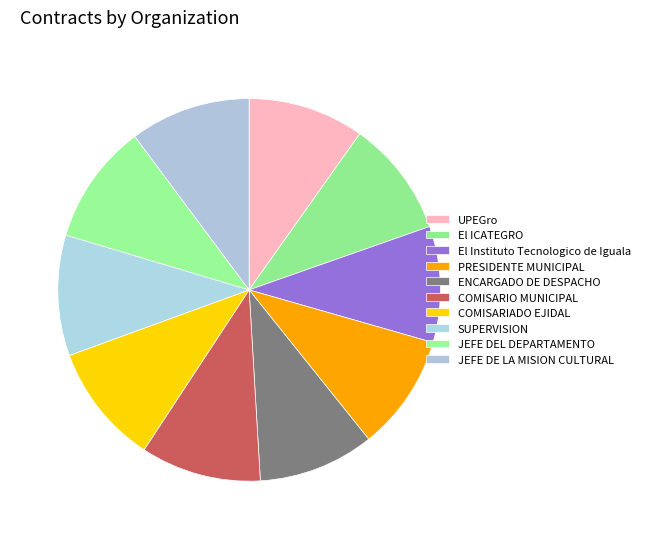

Count the number of slices in the pie.

10